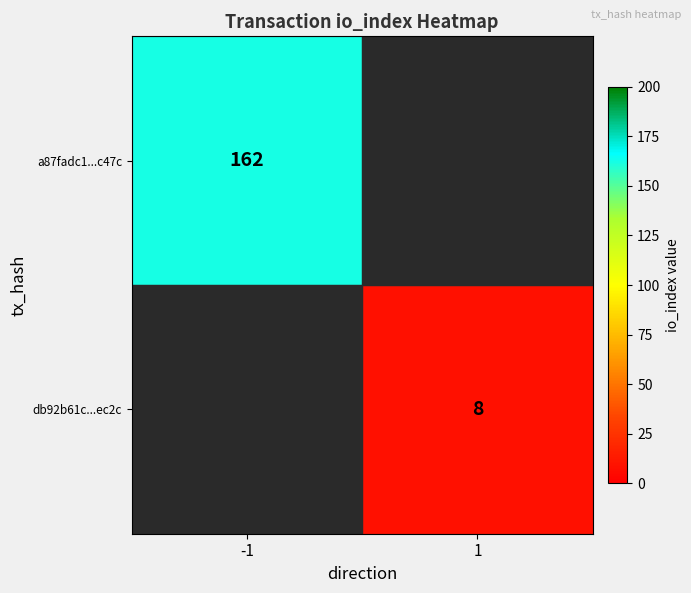

What is the total value across all series at -1?

161